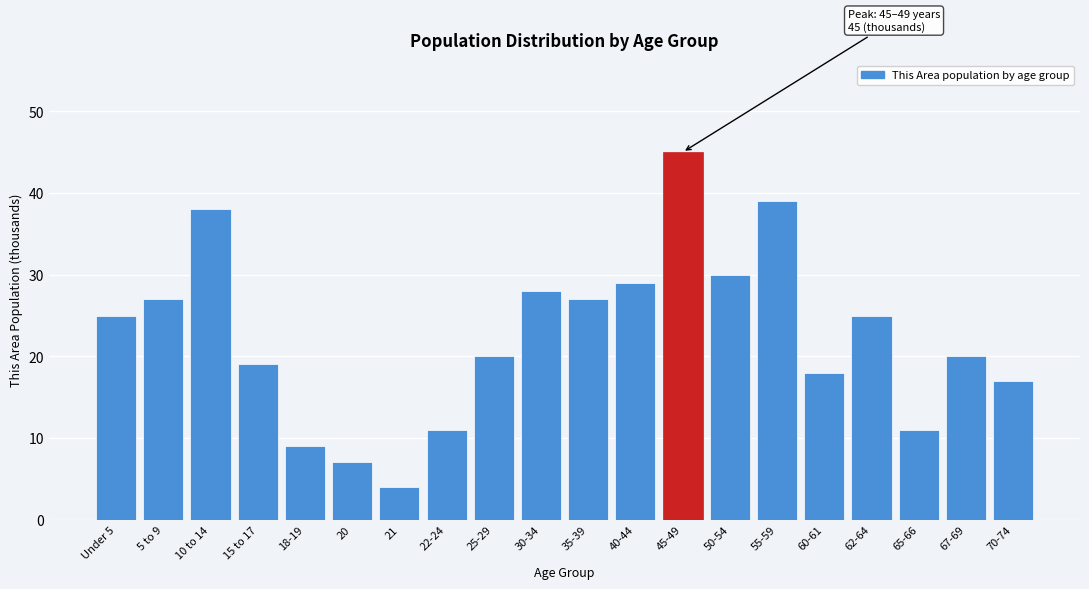

Reading left to right, transcribe all the data shown in this chart.

25	27	38	19	9	7	4	11	20	28	27	29	45	30	39	18	25	11	20	17